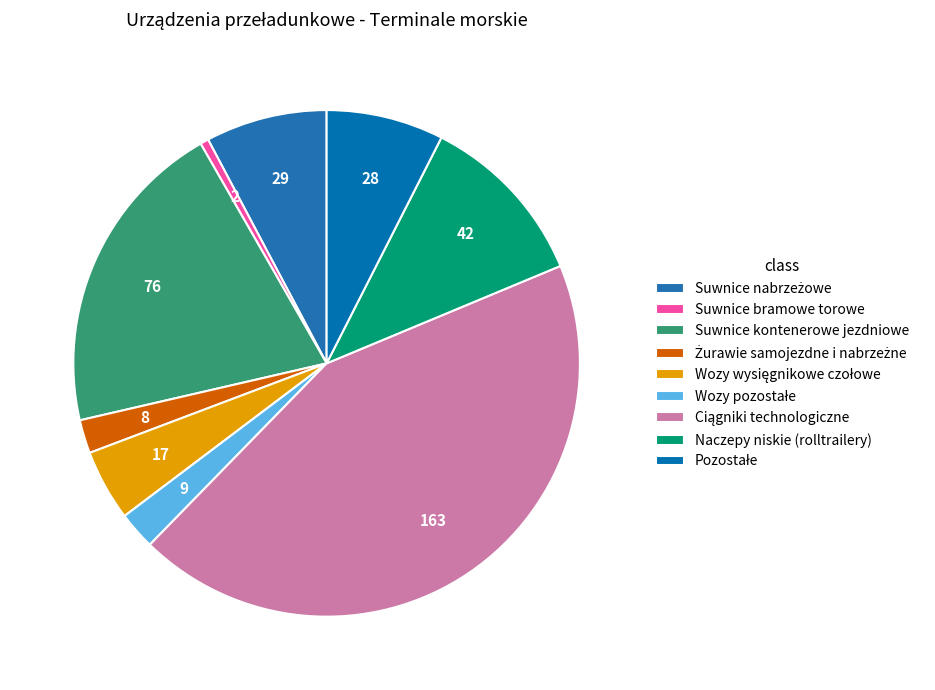

What percentage is the Żurawie samojezdne i nabrzeżne slice, to the nearest percent?

2%